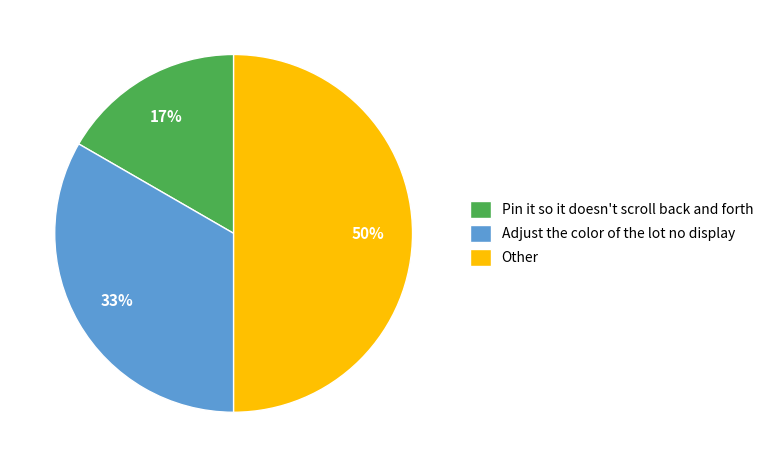

The Other slice represents 50% of the pie. True or false?

True